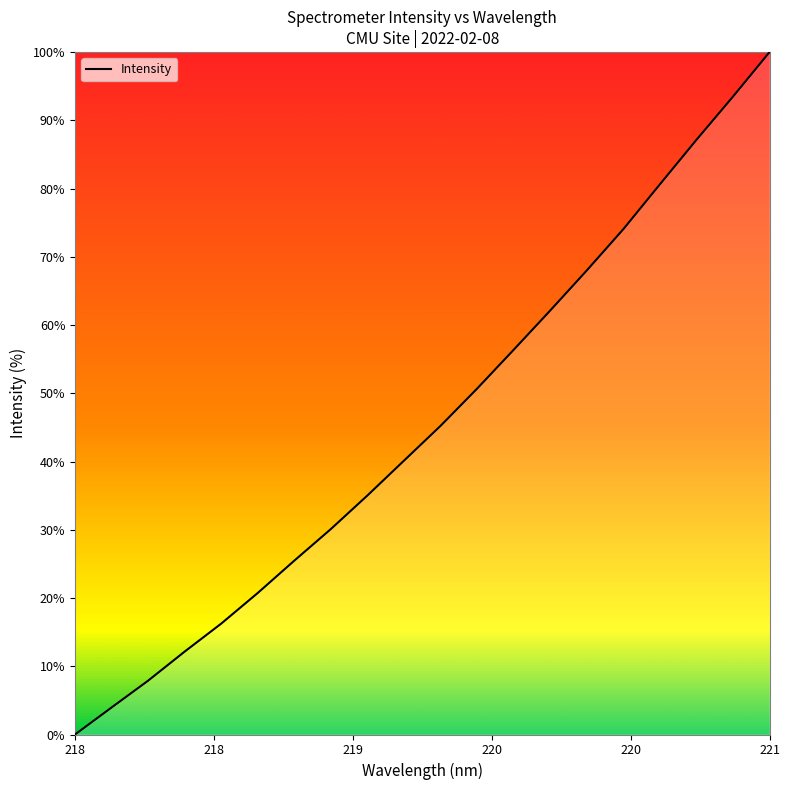

What is the difference between the maximum and minimum values?

100.0